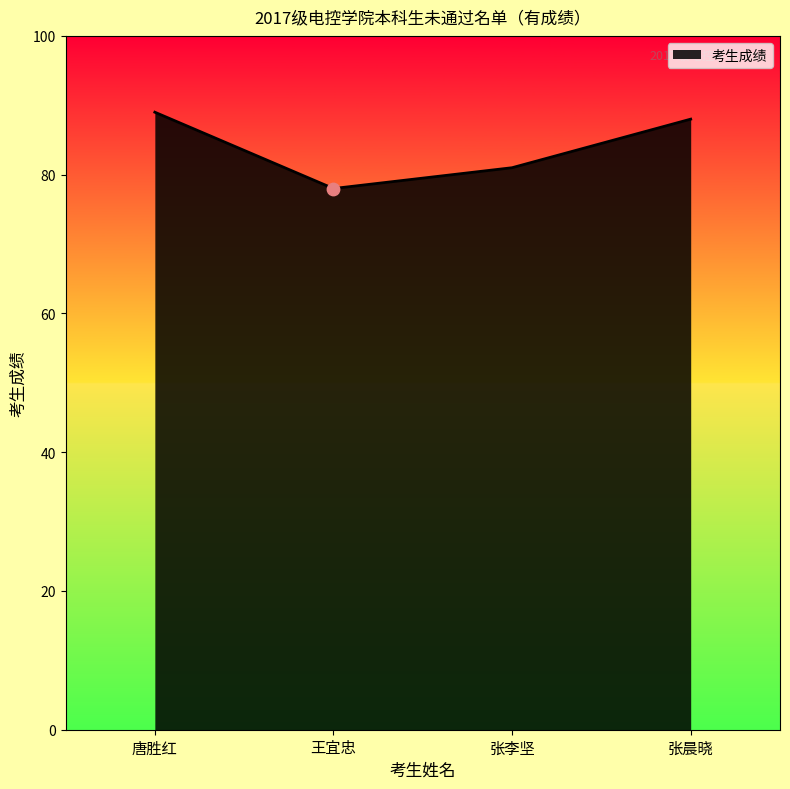

What is the change in value from 王宜忠 to 张李坚?

+3